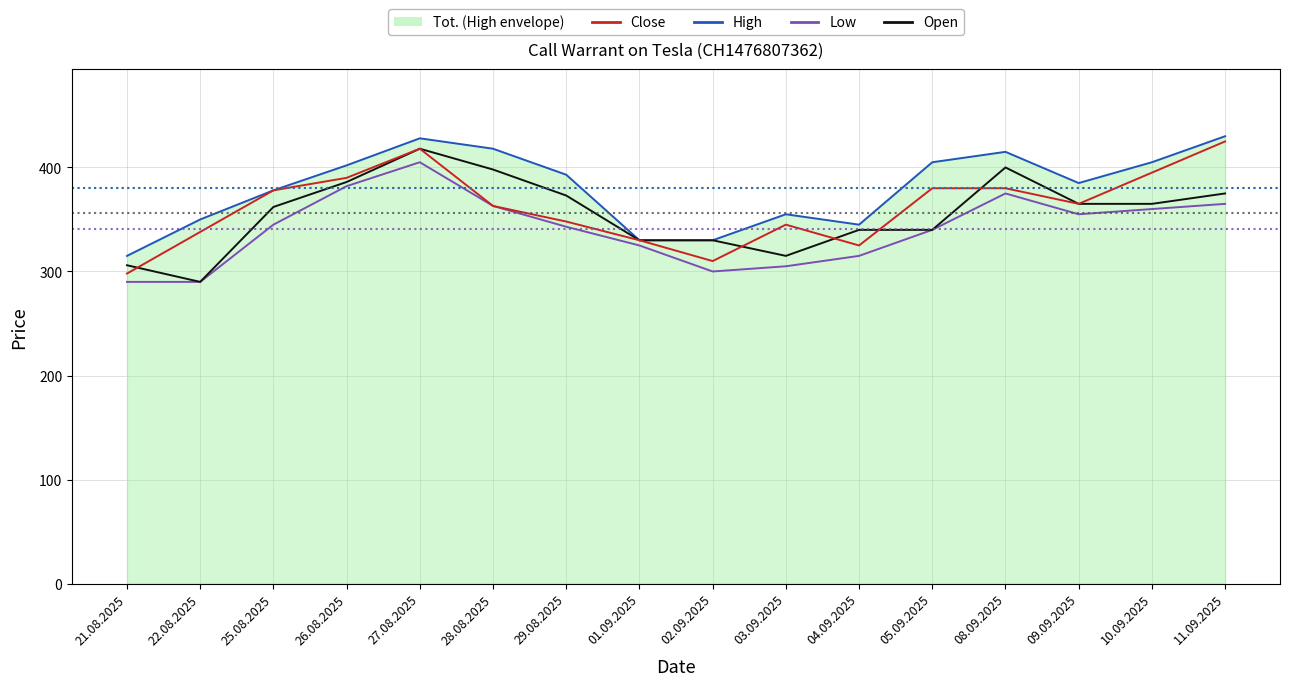

How many values in the Low series exceed 345?

7